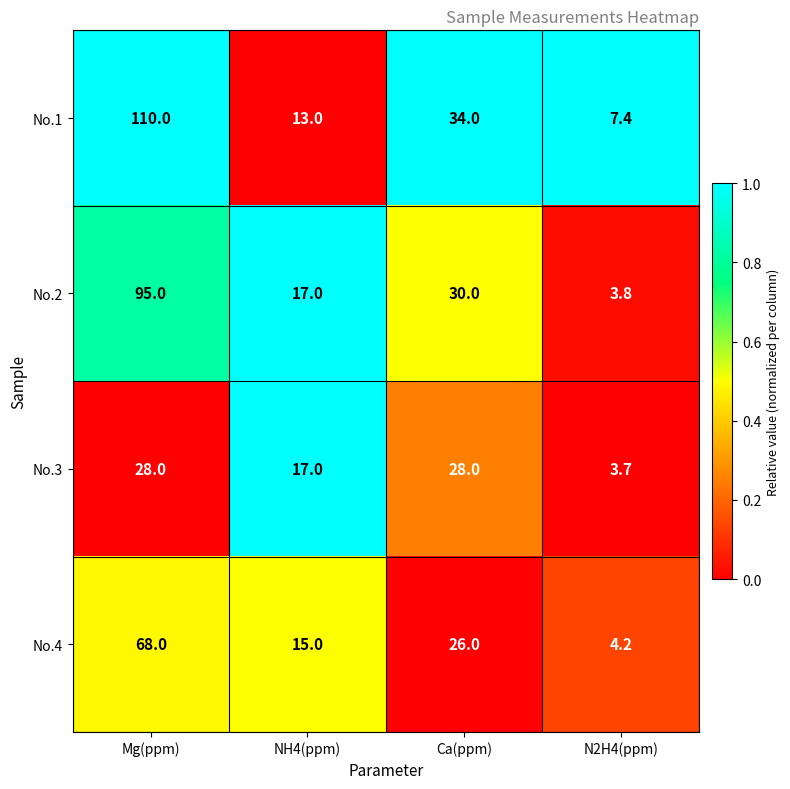

What is the sum of all No.4 values?

113.2